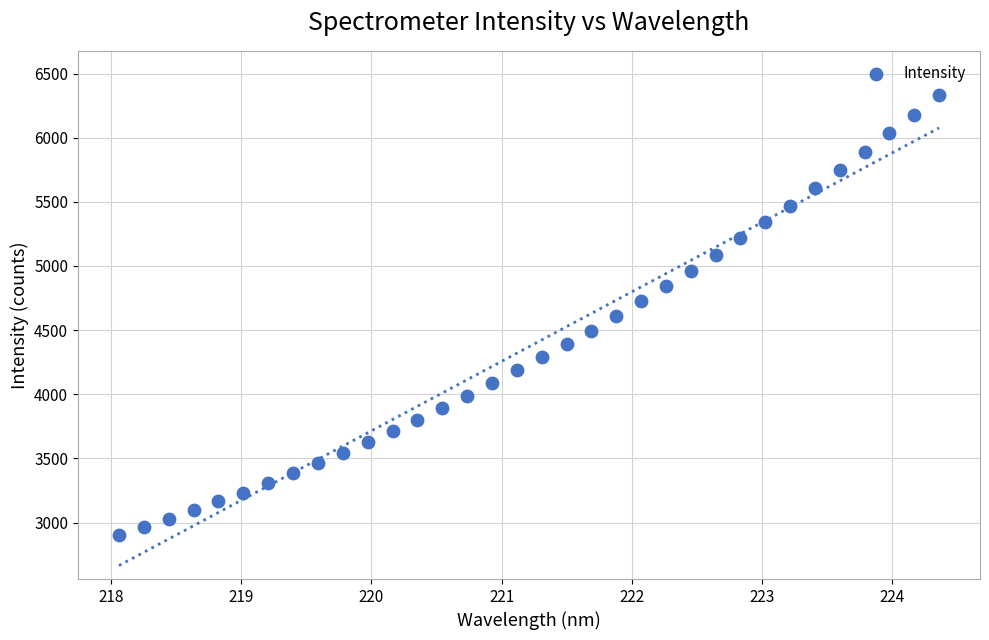

What is the range of Y values (max minus min)?

3430.7